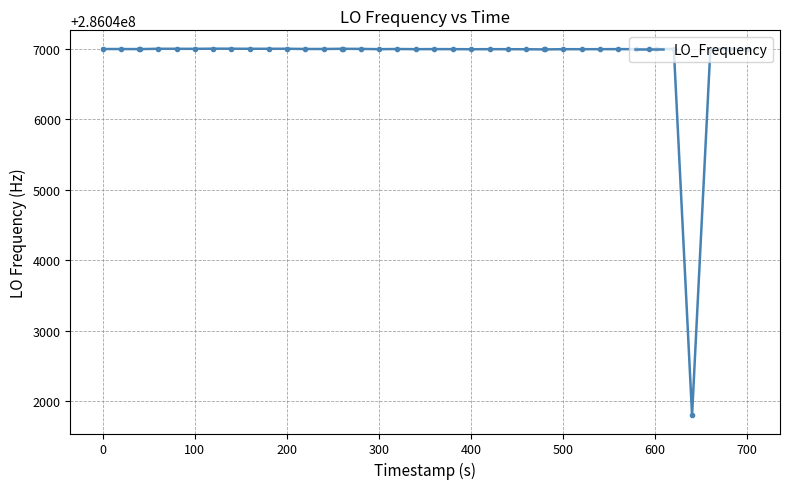

What is the average value?

286046867.7